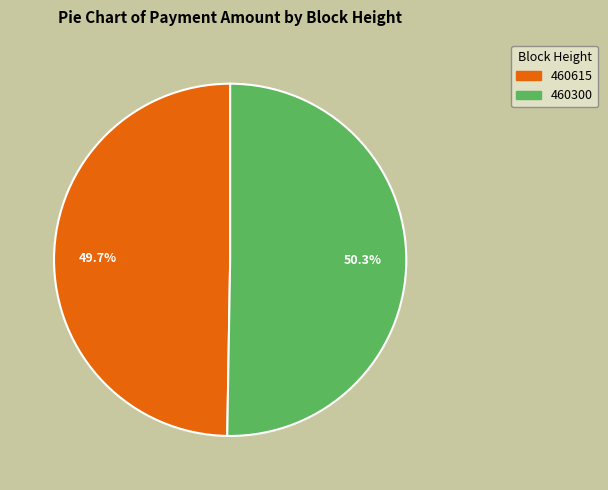

To the nearest percent, what is the average slice percentage?

50%